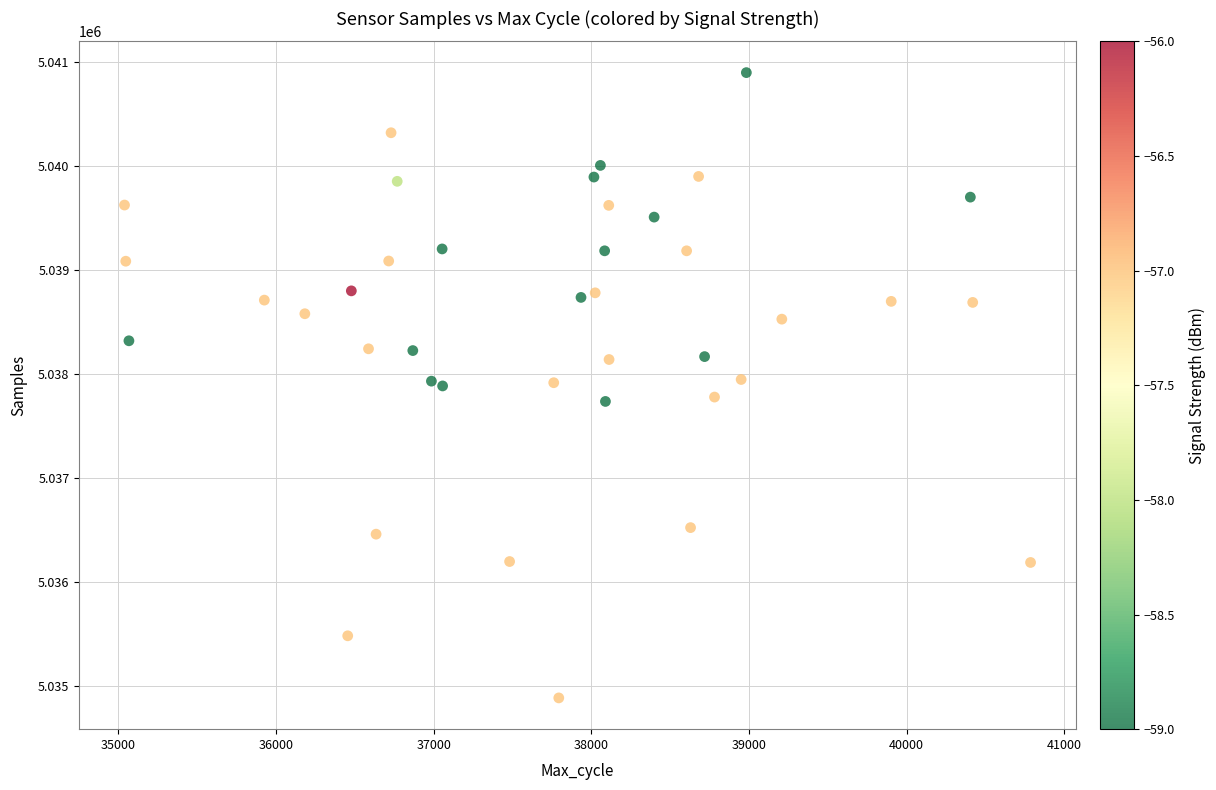

What is the range of X values (max minus min)?

5748